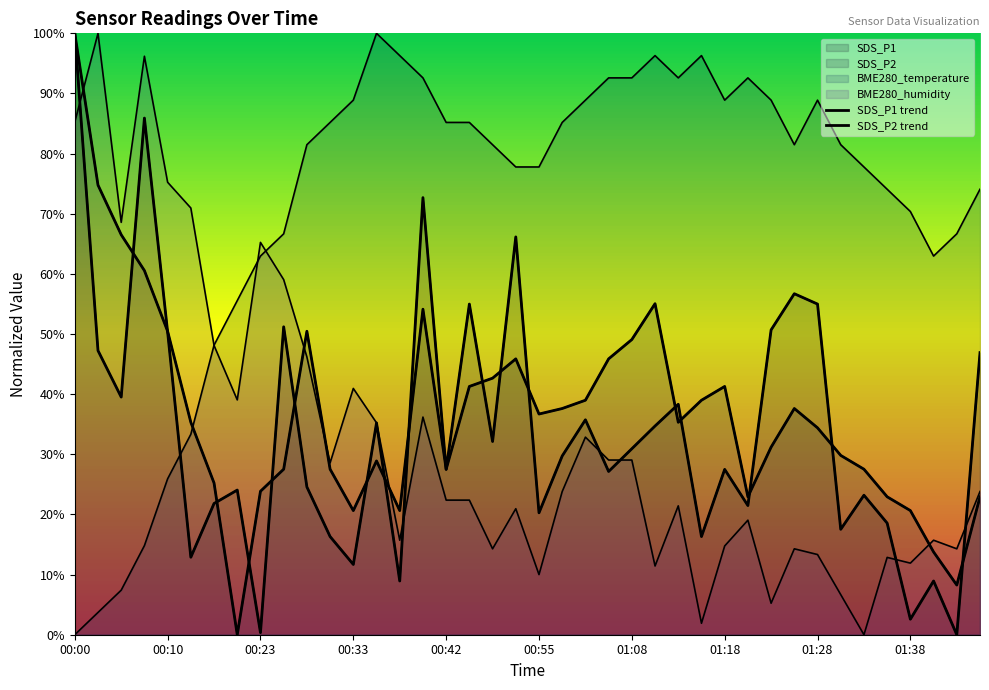

At which label does BME280_humidity reach its minimum?

01:33